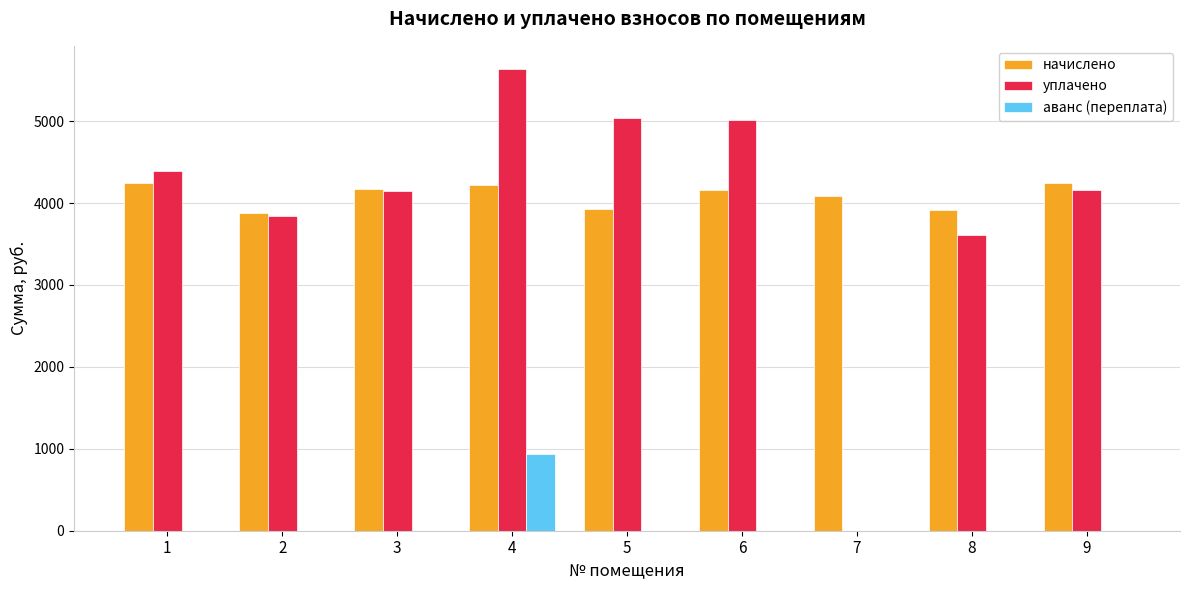

What value does the начислено series have at 5?

3932.4